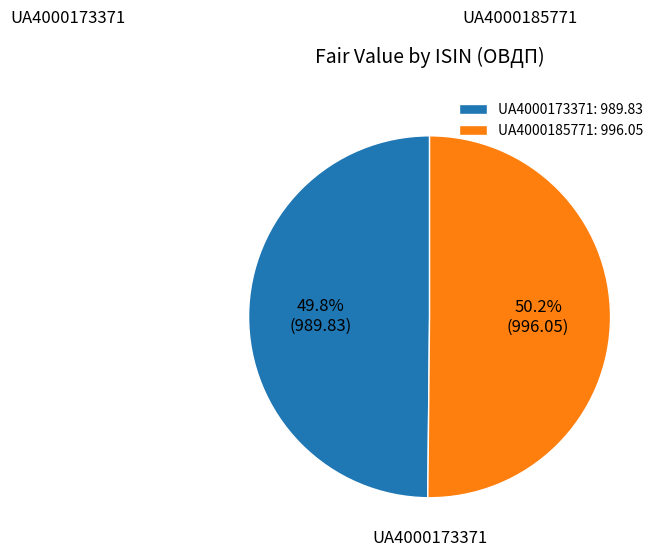

To the nearest percent, what is the combined percentage of UA4000173371 and UA4000185771?

100%